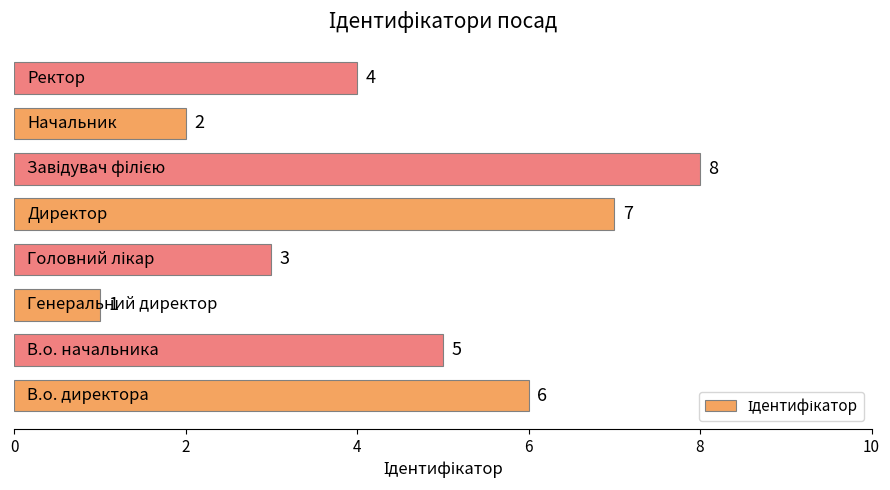

Reading bottom to top, extract all data points from this chart.

6	5	1	3	7	8	2	4